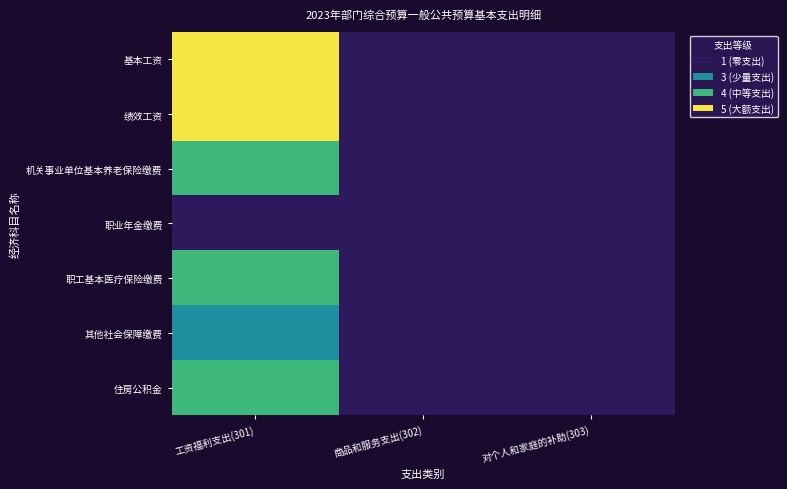

How many categories are shown in the chart?

3